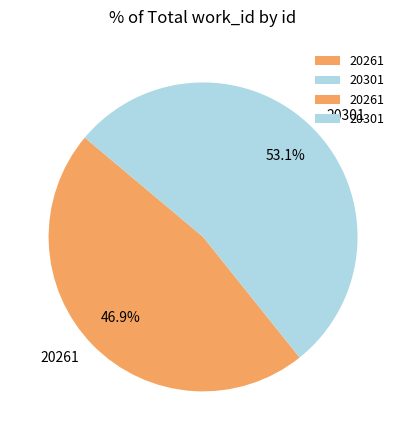

True or false: 20261 accounts for 47% of the total.

True